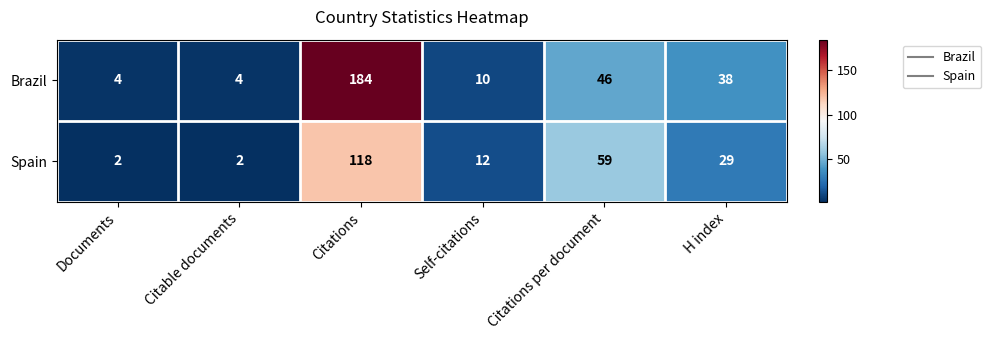

What is the maximum value for Spain?

118